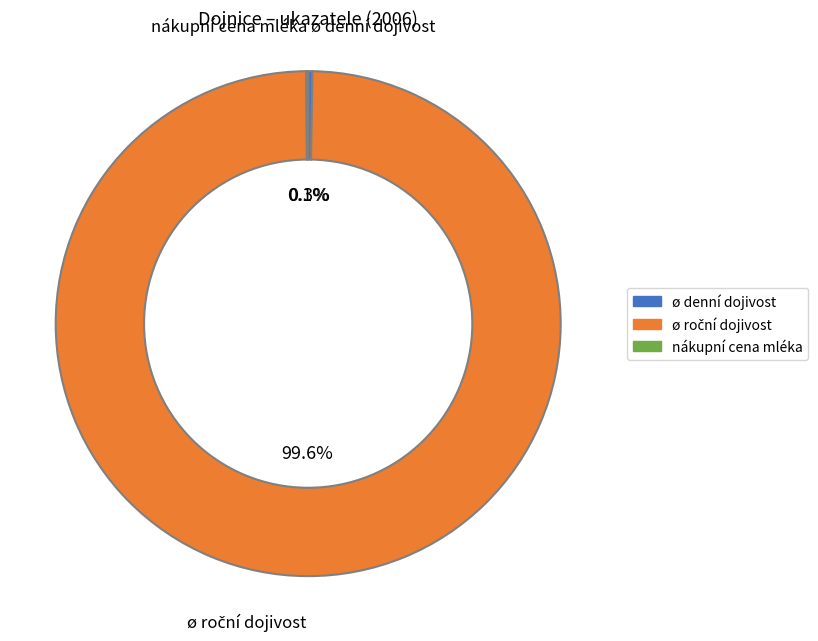

Does any single category account for the majority?

Yes